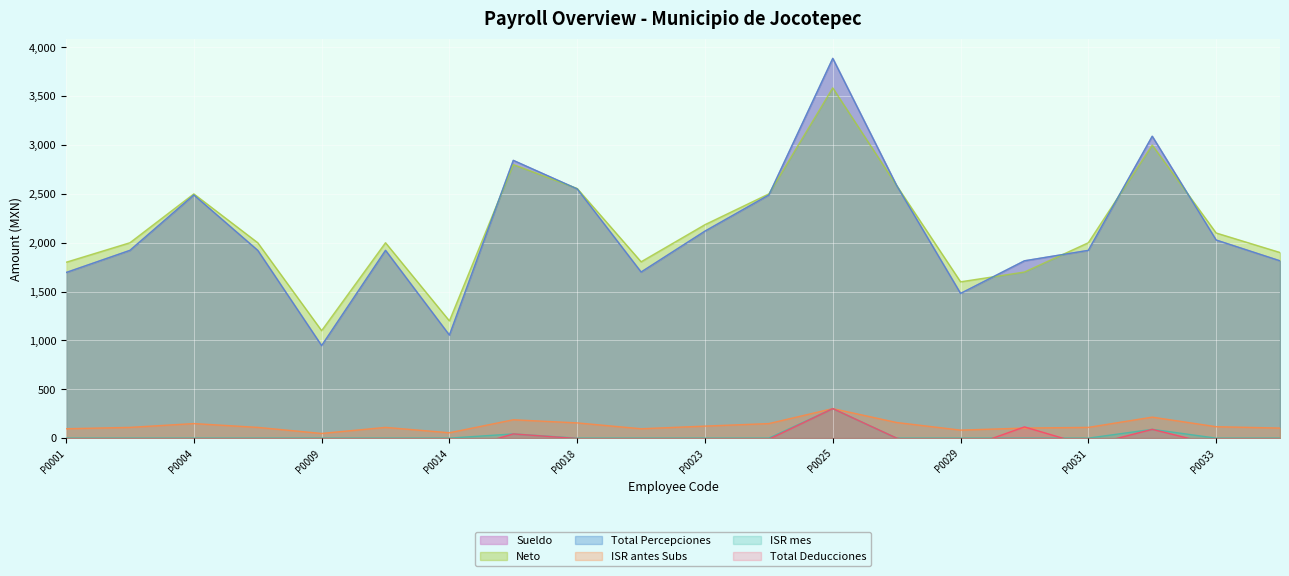

At how many categories does at least one series exceed -85?

20